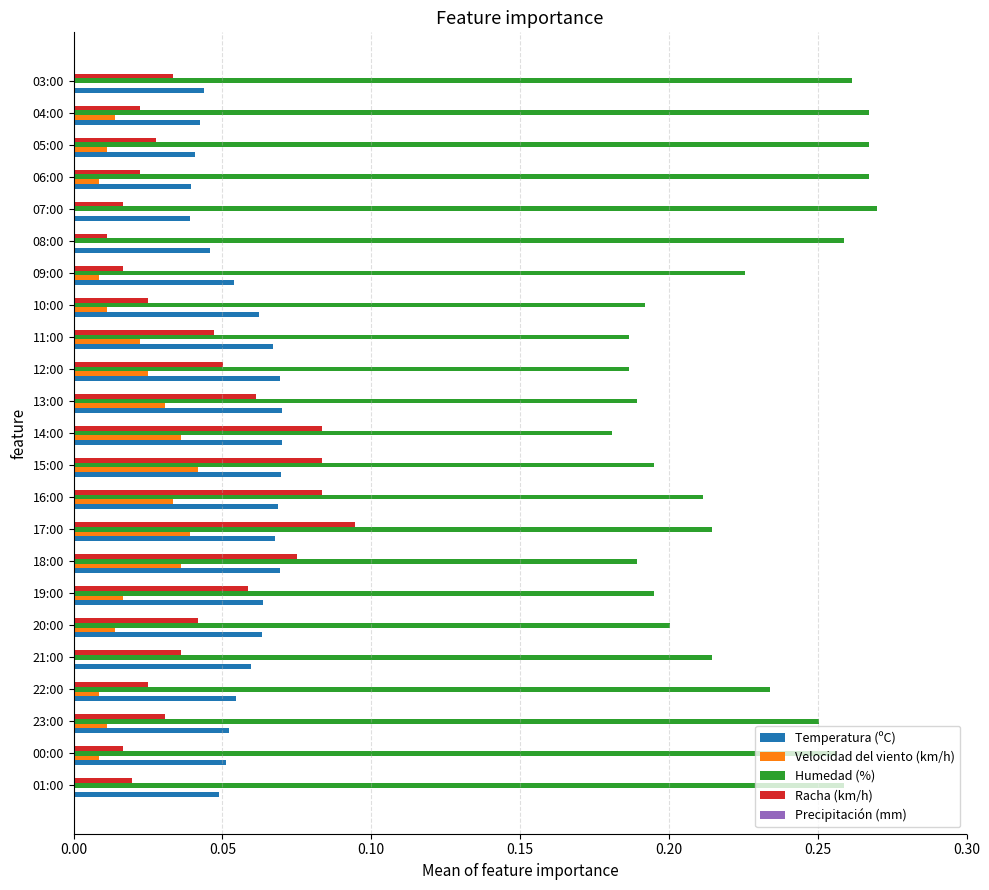

Which category has the highest value in the Racha (km/h) series?

17:00